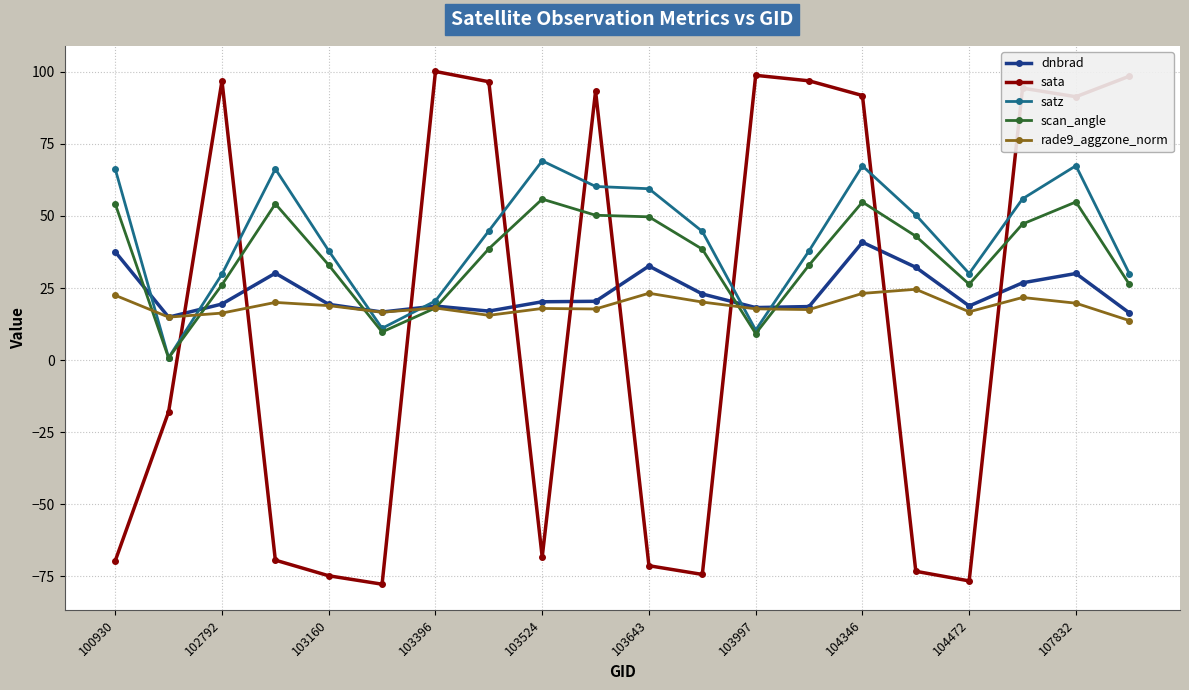

Rank the series by their maximum value, from highest to lowest.

sata, satz, scan_angle, dnbrad, rade9_aggzone_norm